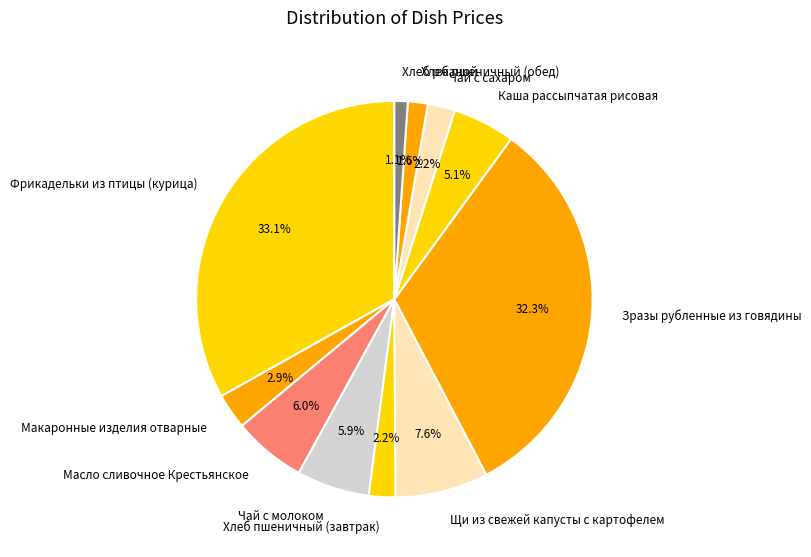

Is it true that Зразы рубленные из говядины is 32% of the pie?

True